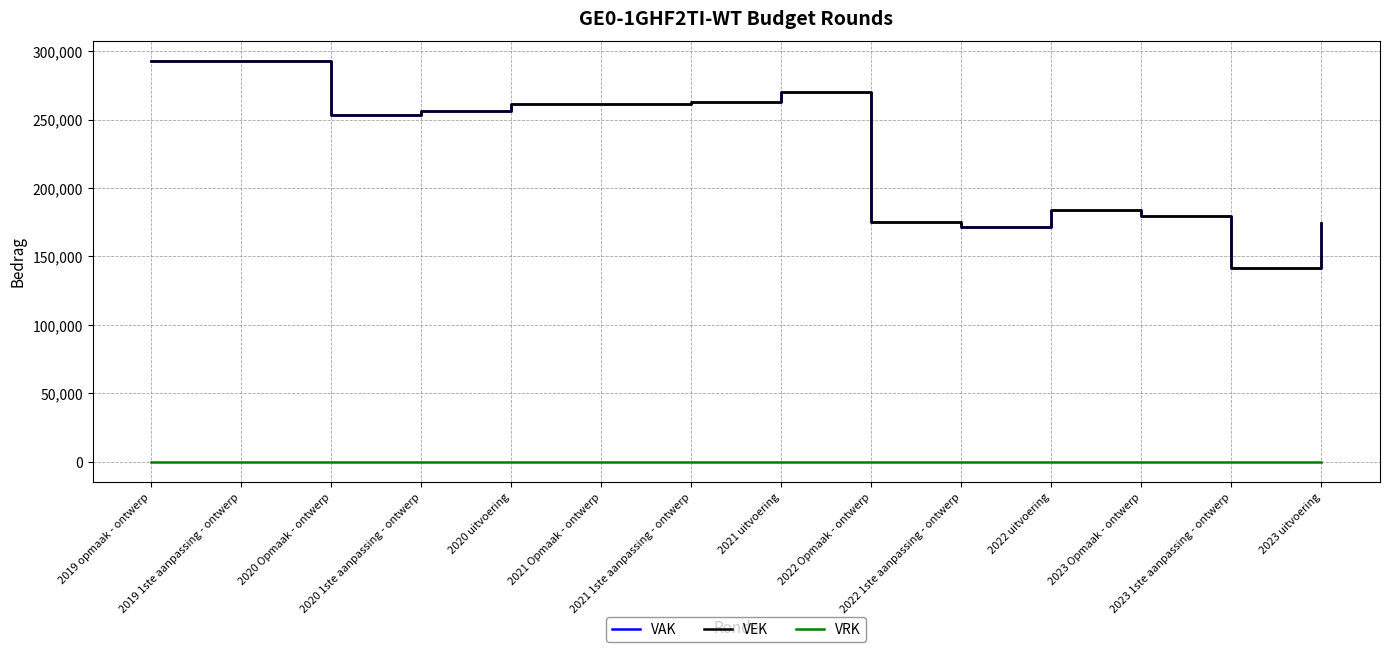

True or false: VRK and VEK cross at least once.

False